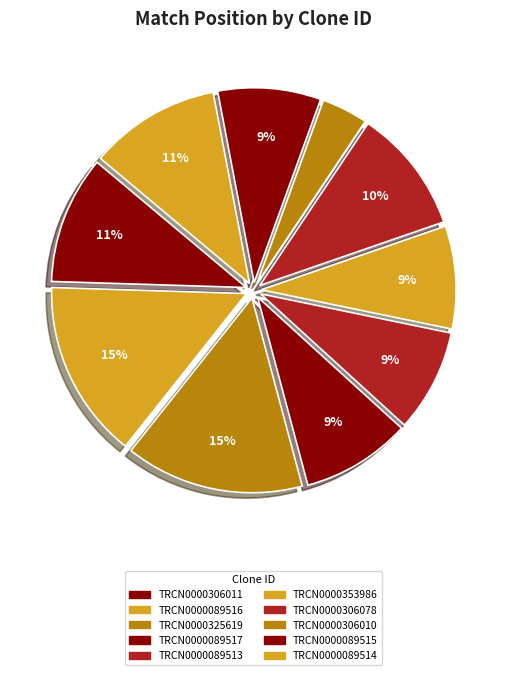

True or false: TRCN0000089517 accounts for 19% of the total.

False